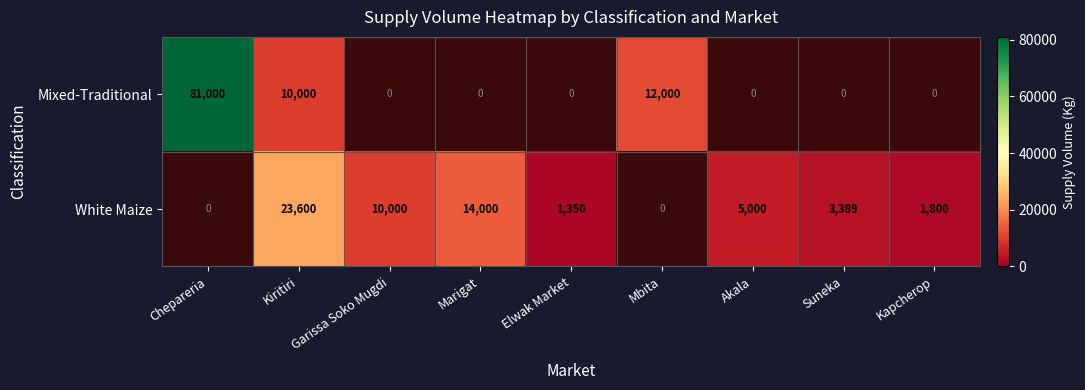

Between Akala and Kapcherop, which is larger?

Kapcherop